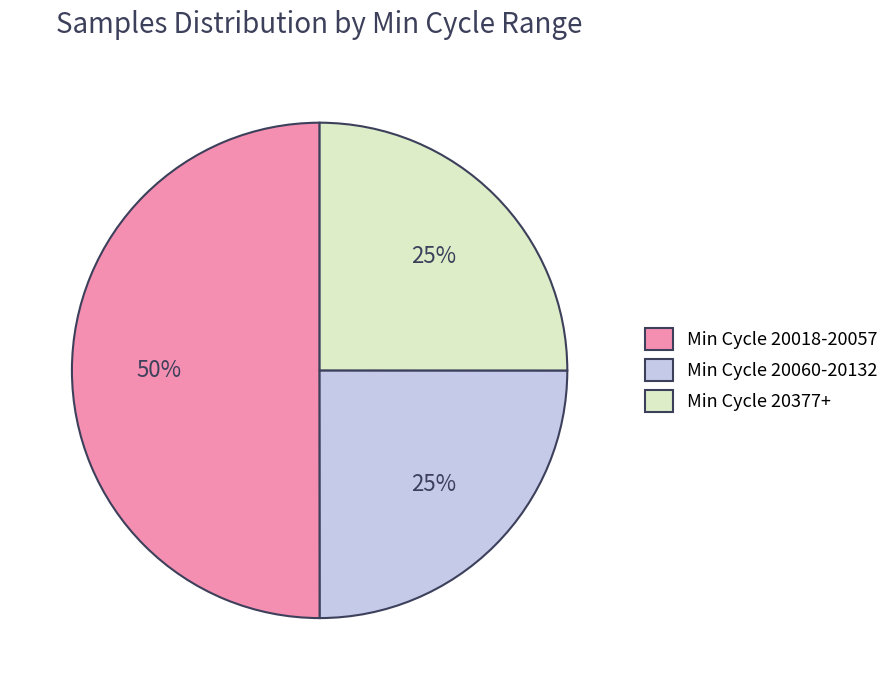

Between Min Cycle 20018-20057 and Min Cycle 20377+, which is larger?

Min Cycle 20018-20057